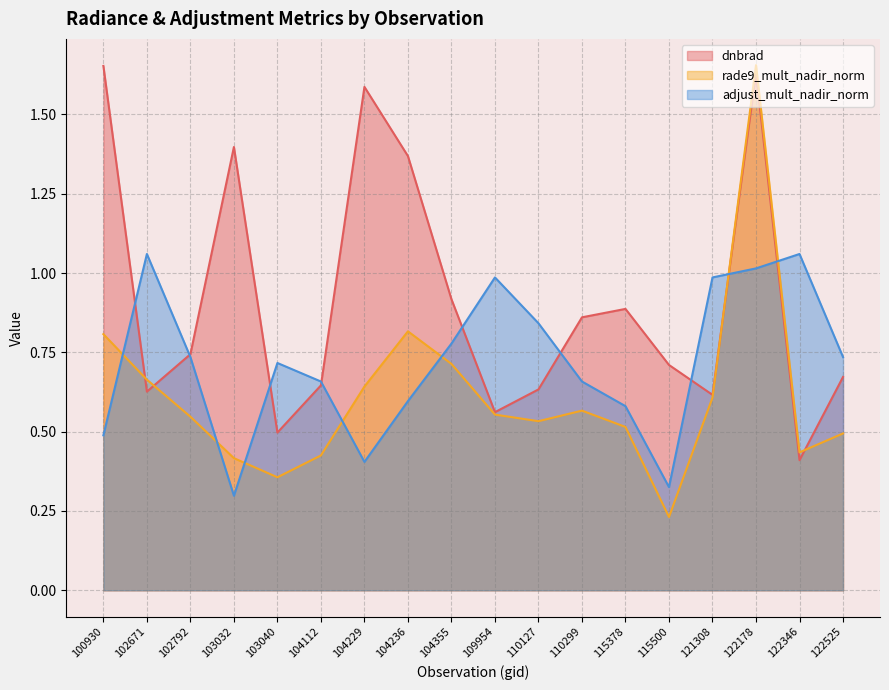

How many lines are shown in the chart?

3